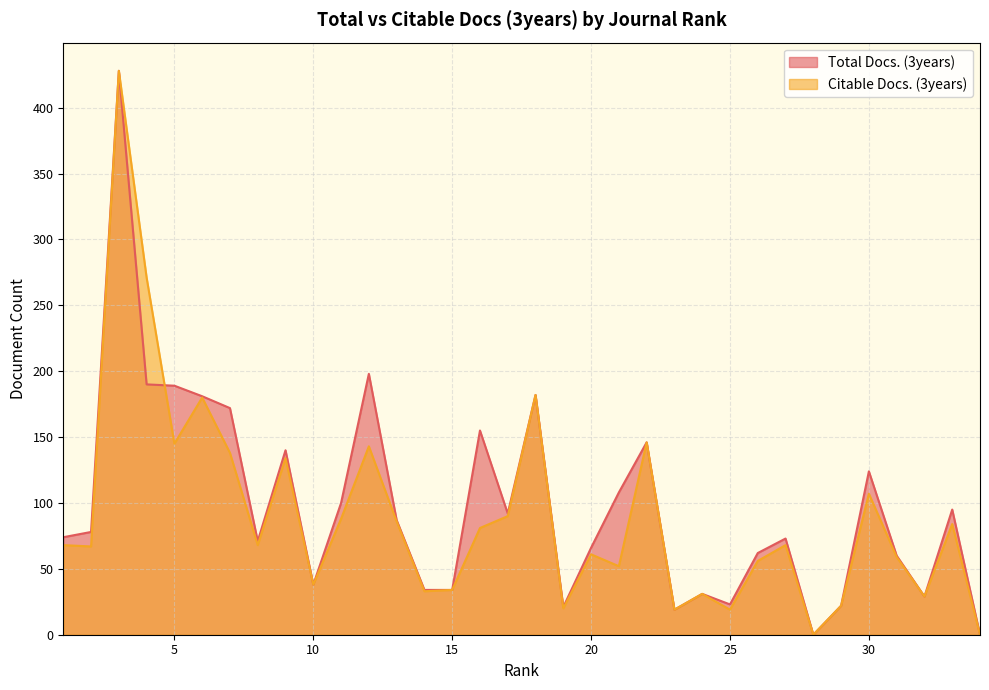

Reading left to right, list all the values displayed in this chart.

Total Docs. (3years): 74	78	428	190	189	181	172	71	140	38	100	198	87	34	34	155	92	182	21	66	108	146	19	31	23	62	73	0	22	124	60	29	95	0
Citable Docs. (3years): 68	67	428	271	145	180	138	68	134	38	88	143	86	33	34	81	90	182	20	61	52	146	19	31	19	56	68	0	22	107	59	29	84	0